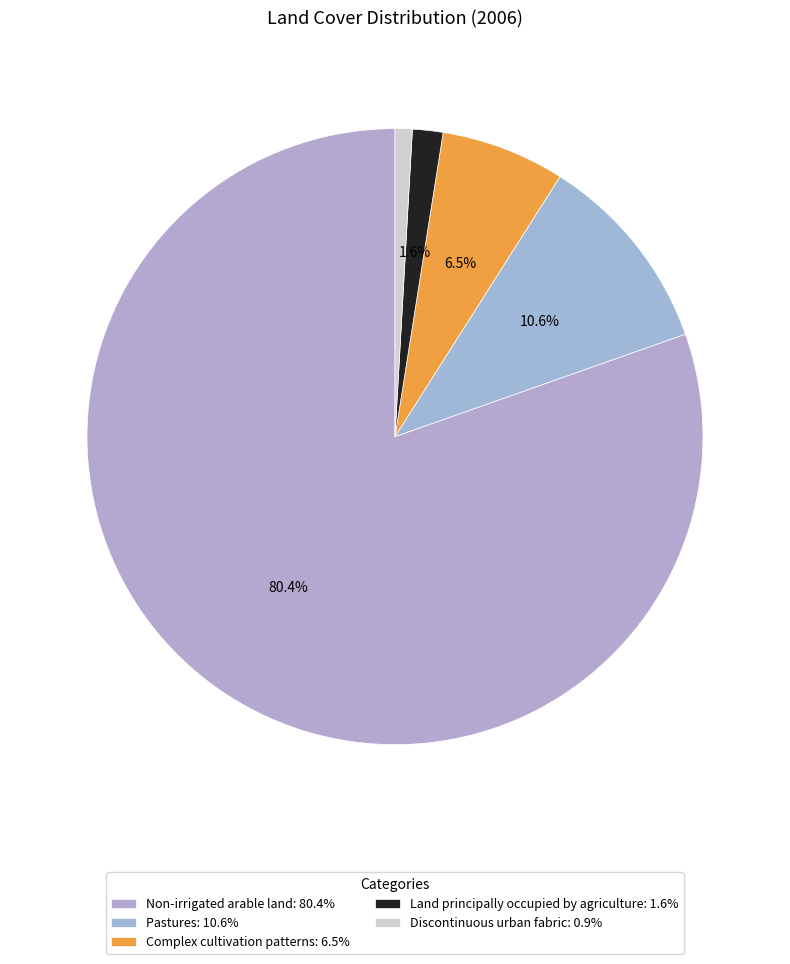

Do Non-irrigated arable land and Discontinuous urban fabric together represent more than half of the pie?

Yes